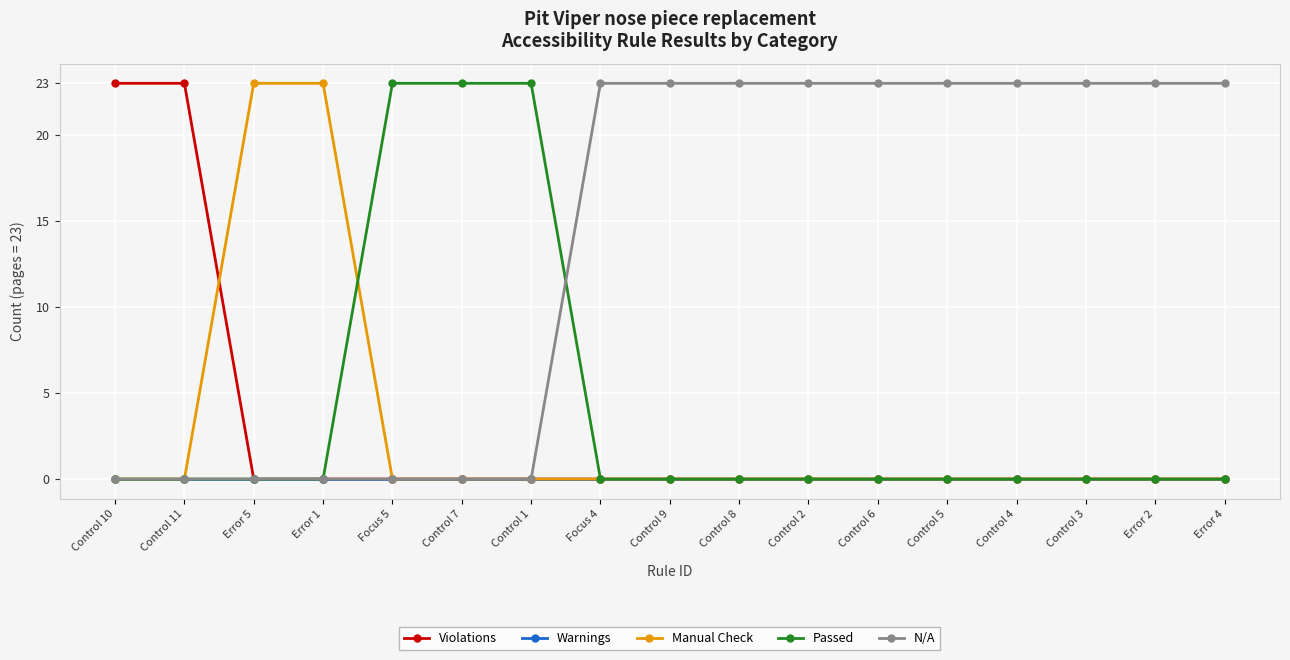

What is the maximum value shown in the chart?

23